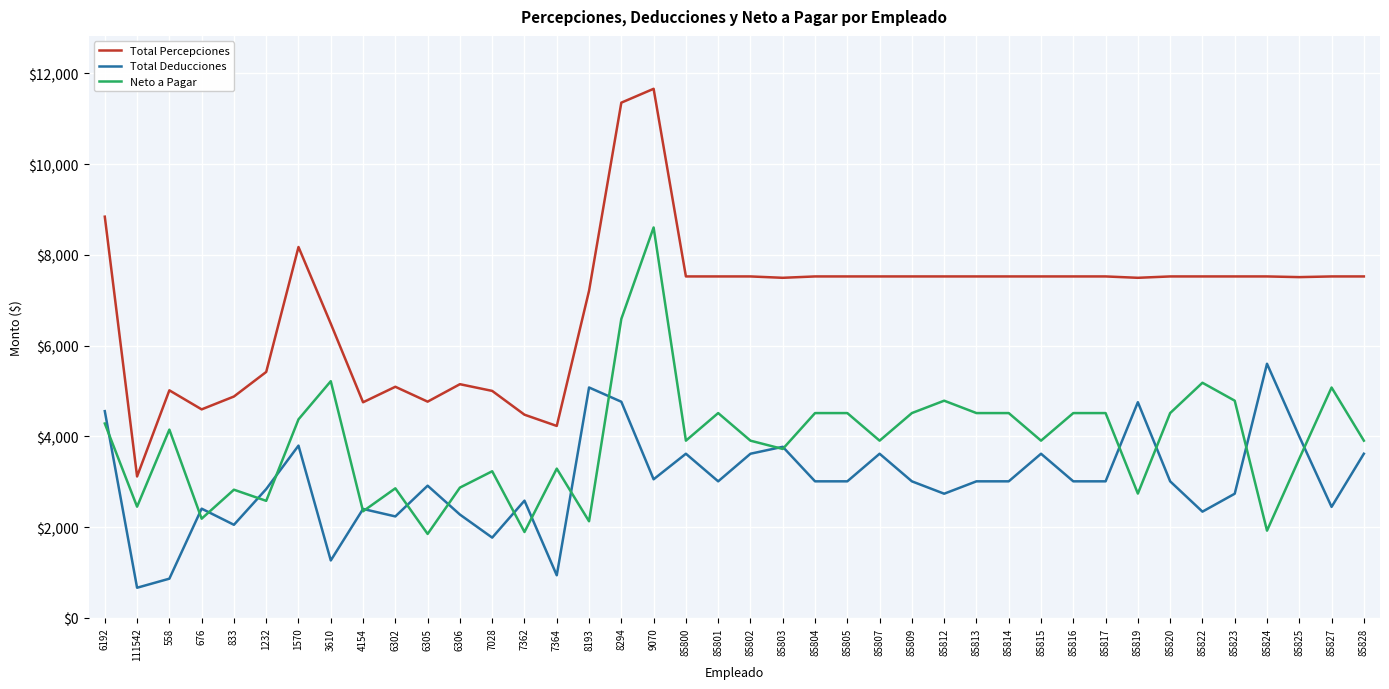

True or false: Neto a Pagar and Total Deducciones intersect in this chart.

True